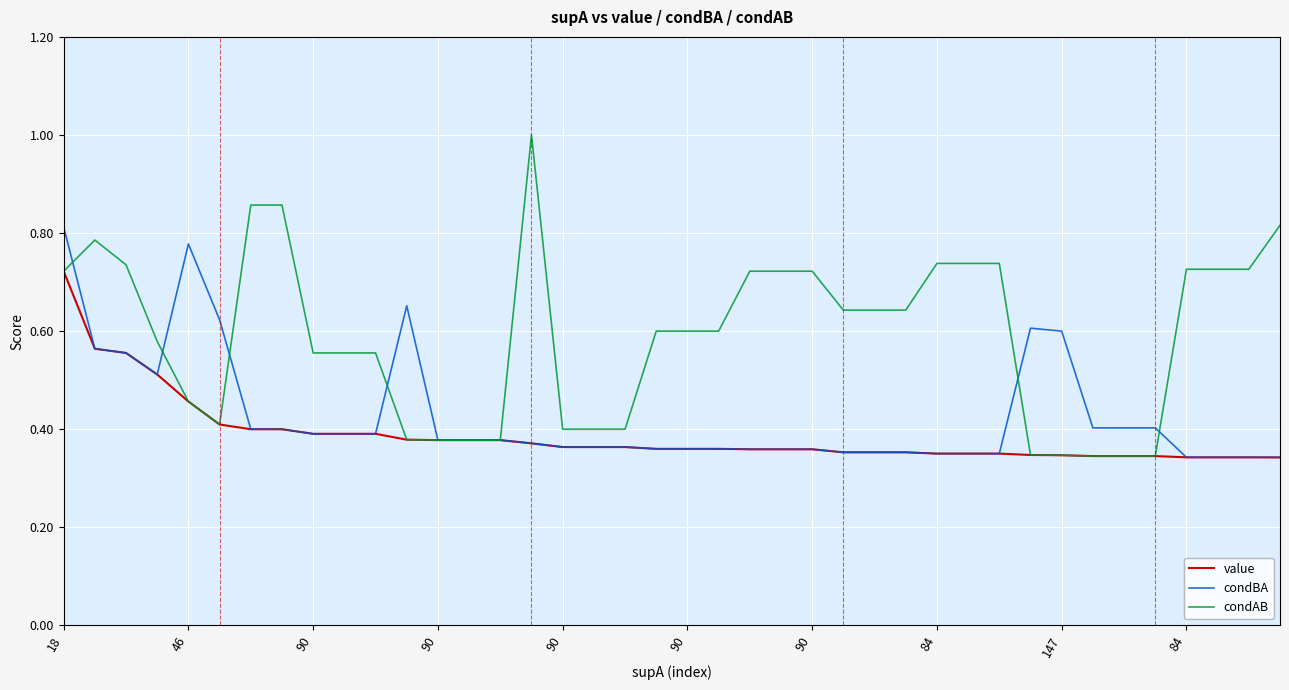

List the series in order of their peak value, lowest first.

value, condBA, condAB